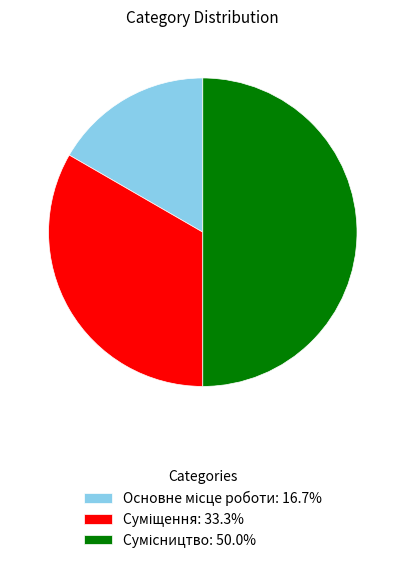

Count the number of slices in the pie.

3